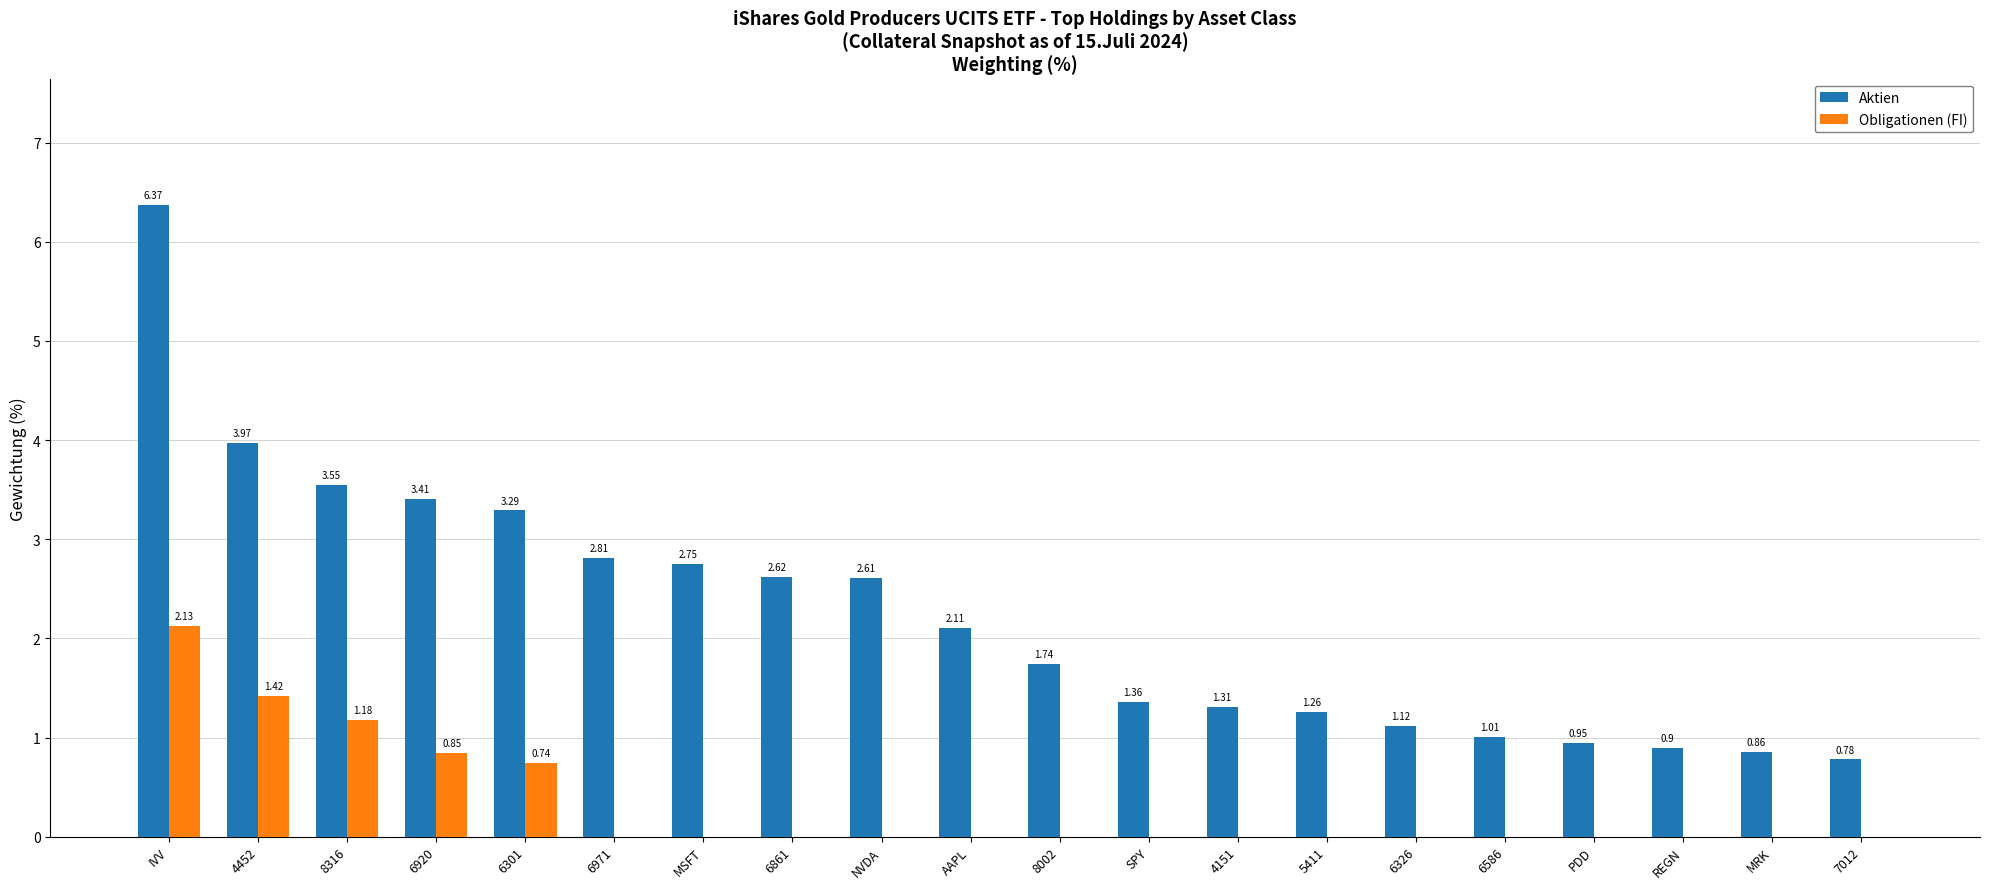

How many values in the Aktien series exceed 2?

10